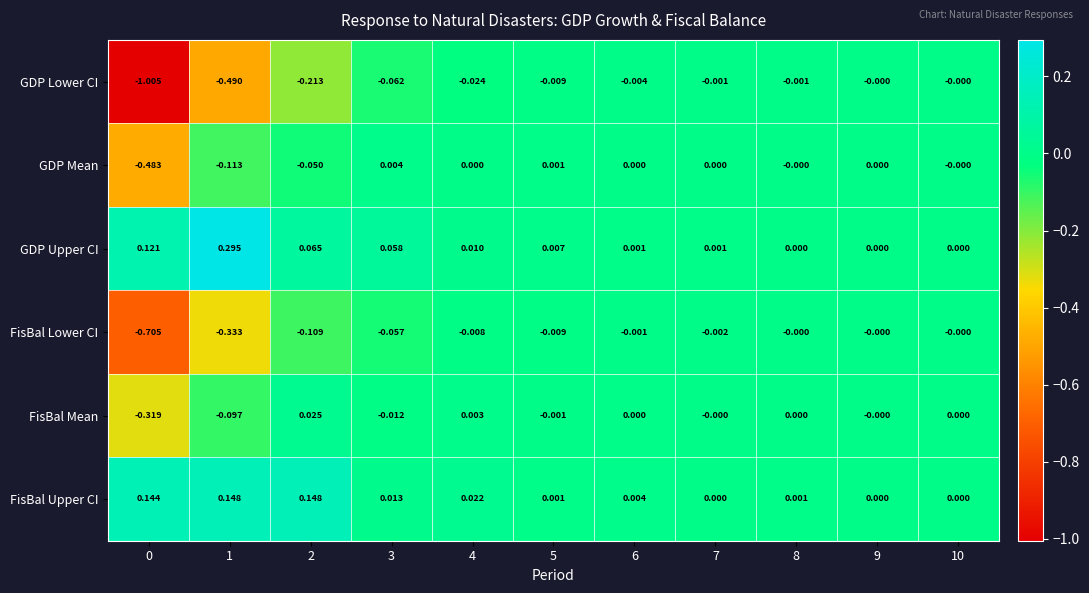

Is the value of GDP Upper CI at 10 greater than the value of GDP Lower CI at 5?

Yes